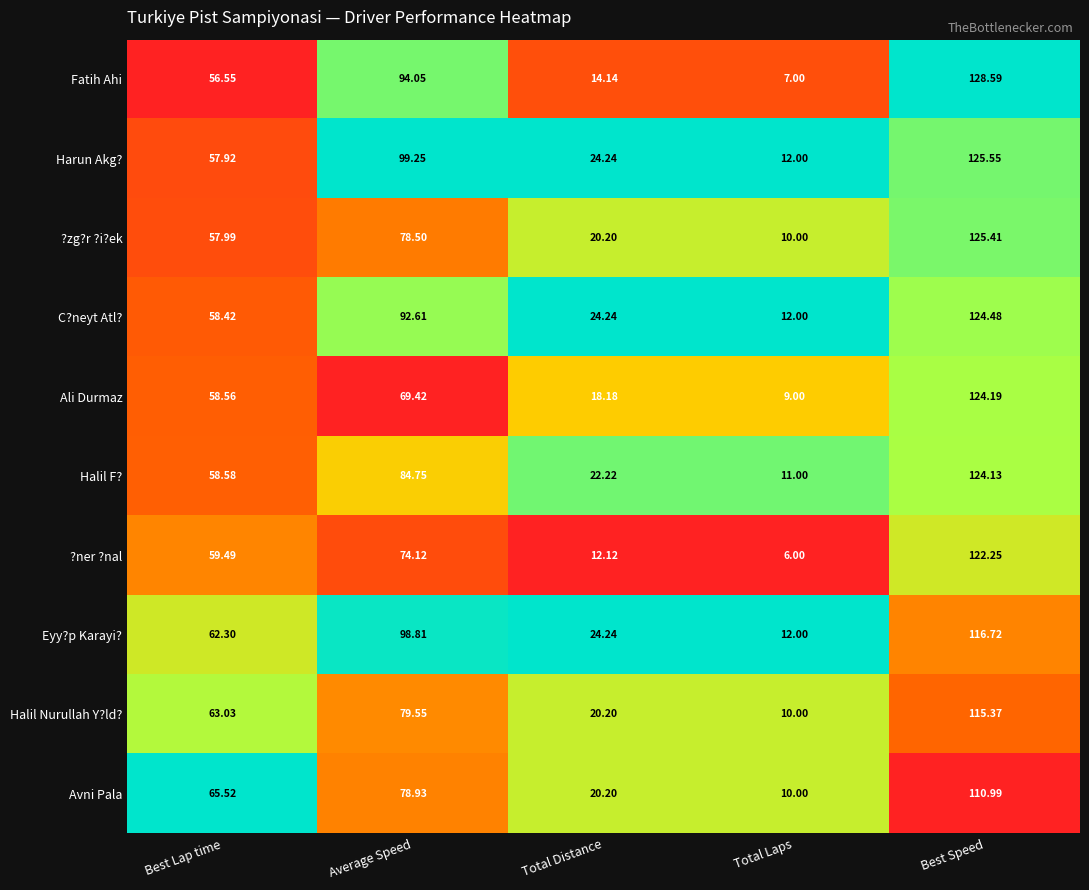

List the series in order of their peak value, lowest first.

Avni Pala, Halil Nurullah Y?ld?, Eyy?p Karayi?, ?ner ?nal, Halil F?, Ali Durmaz, C?neyt Atl?, ?zg?r ?i?ek, Harun Akg?, Fatih Ahi